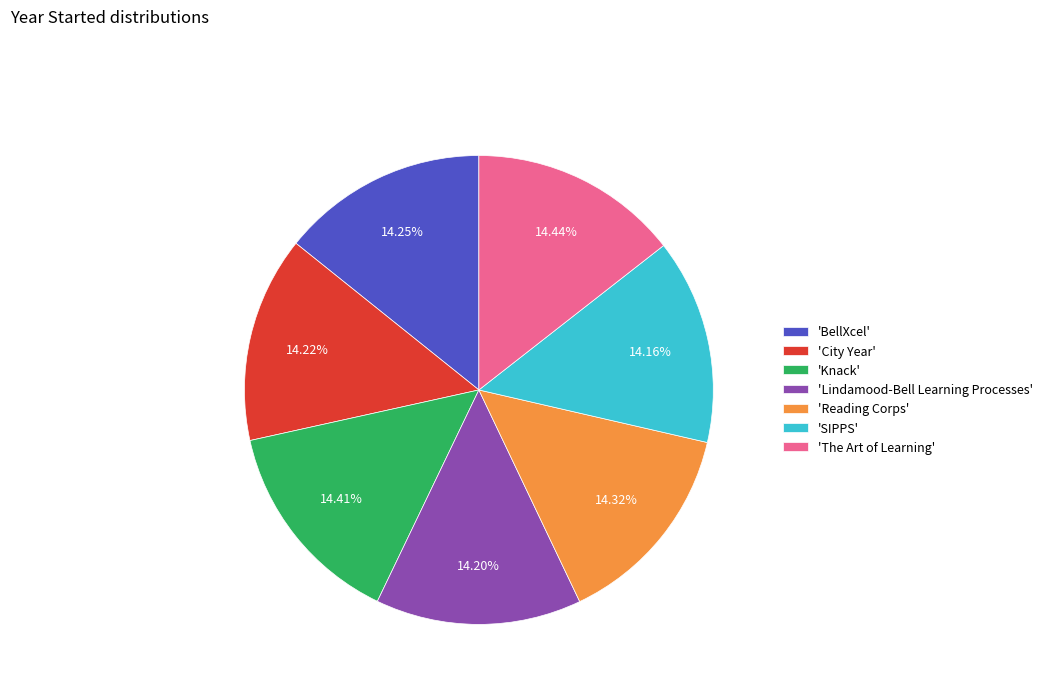

Do 'Lindamood-Bell Learning Processes' and 'Reading Corps' together represent more than half of the pie?

No